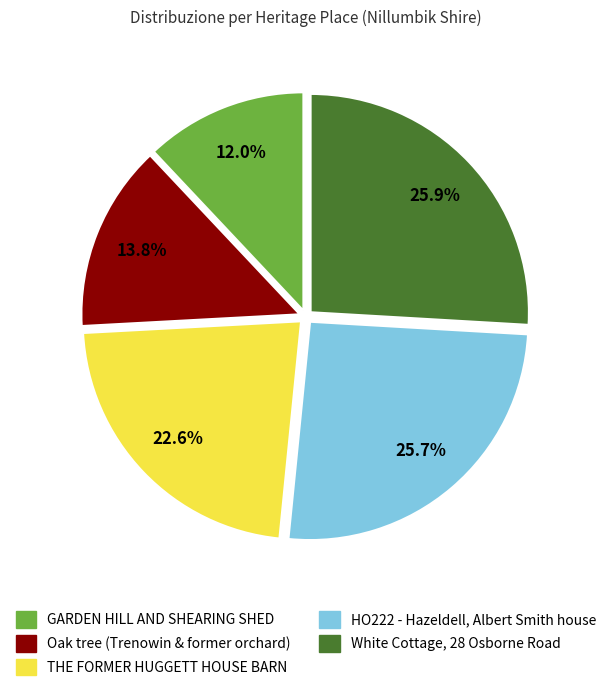

To the nearest percent, what is the combined percentage of GARDEN HILL AND SHEARING SHED and HO222 - Hazeldell, Albert Smith house?

38%